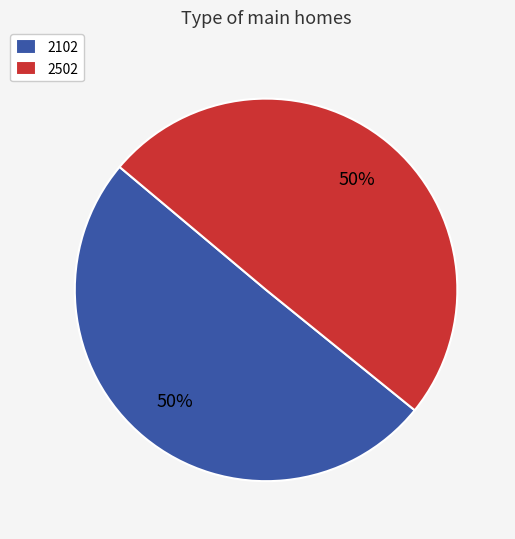

To the nearest percent, what is the average slice percentage?

50%